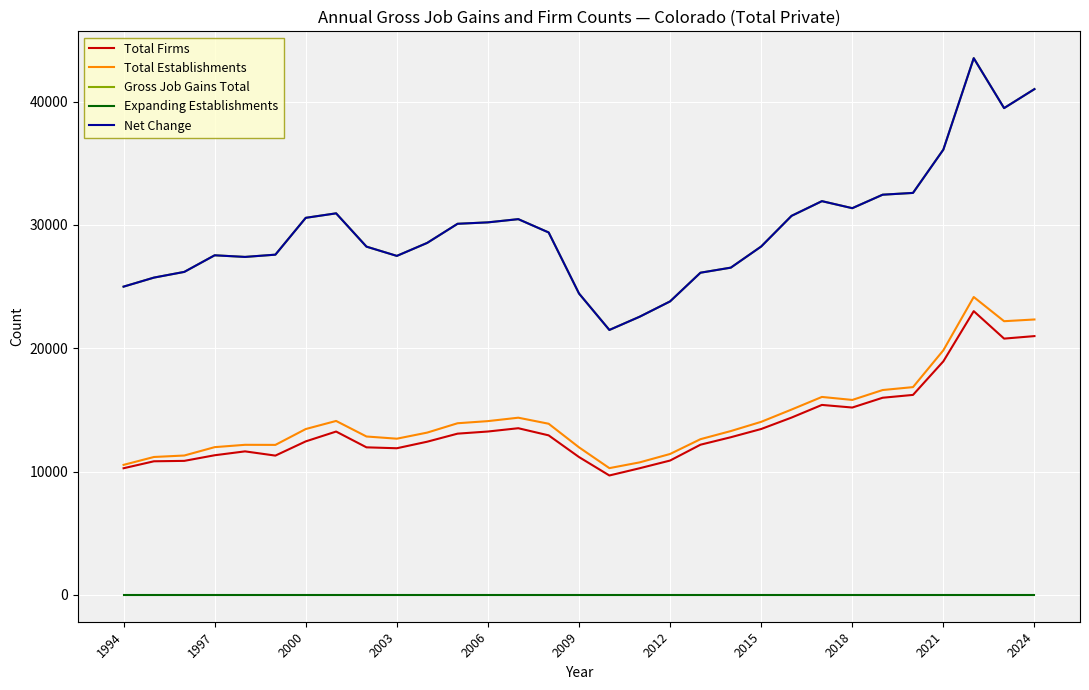

Does the chart have visible grid lines?

Yes